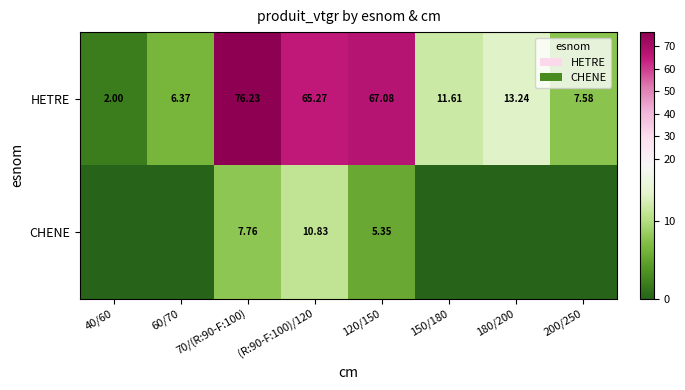

How many values in the HETRE series are below 13?

4